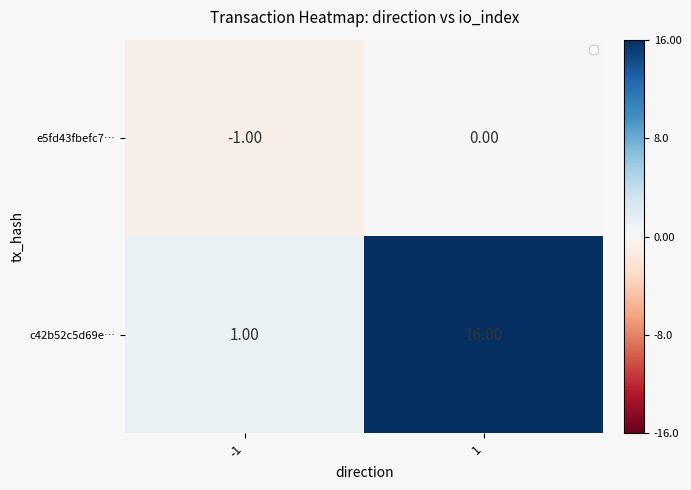

How many categories are shown in the chart?

2